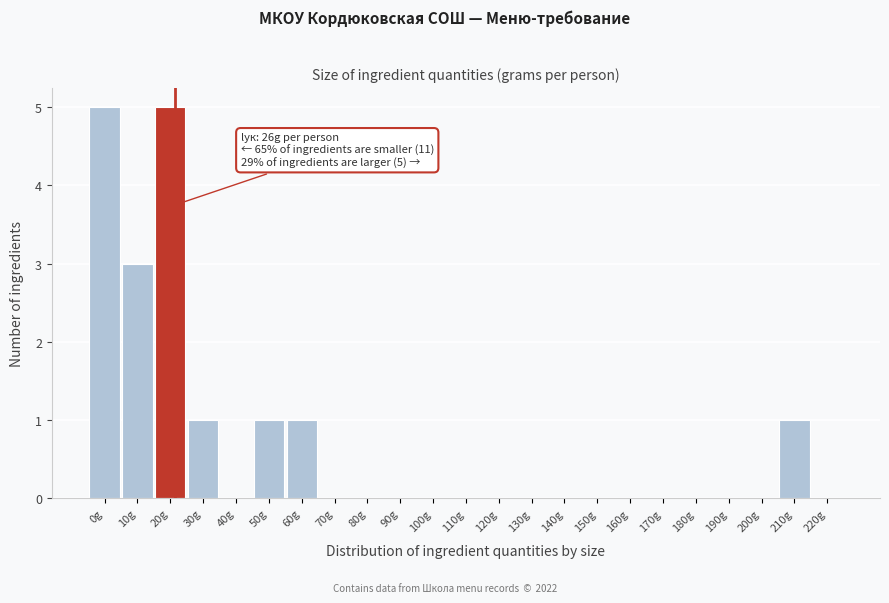

Reading left to right, what are all the values shown in this chart?

0g=5	10g=3	20g=5	30g=1	40g=0	50g=1	60g=1	70g=0	80g=0	90g=0	100g=0	110g=0	120g=0	130g=0	140g=0	150g=0	160g=0	170g=0	180g=0	190g=0	200g=0	210g=1	220g=0